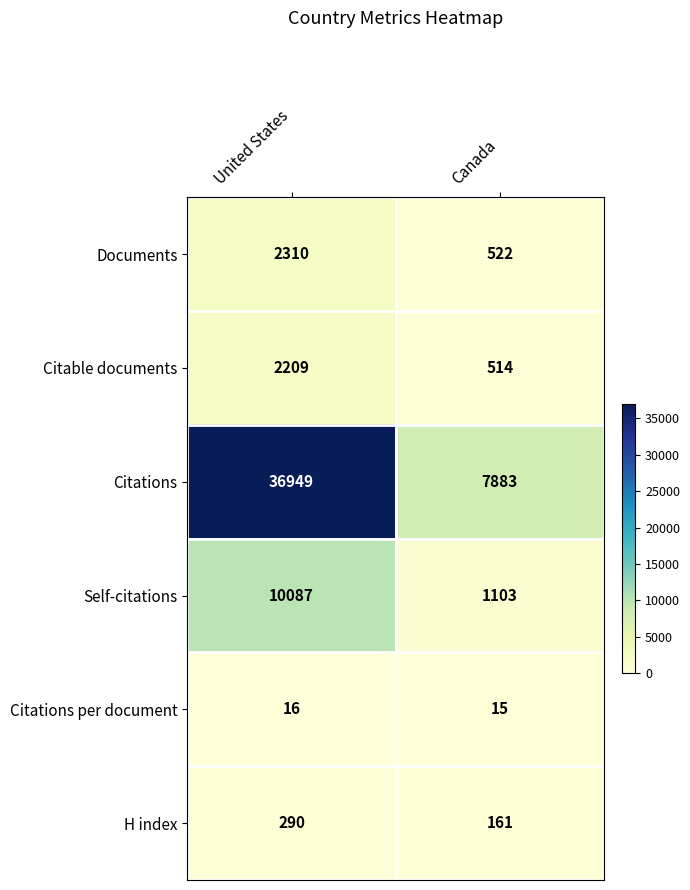

What is the difference between the highest and lowest values at Canada?

7868